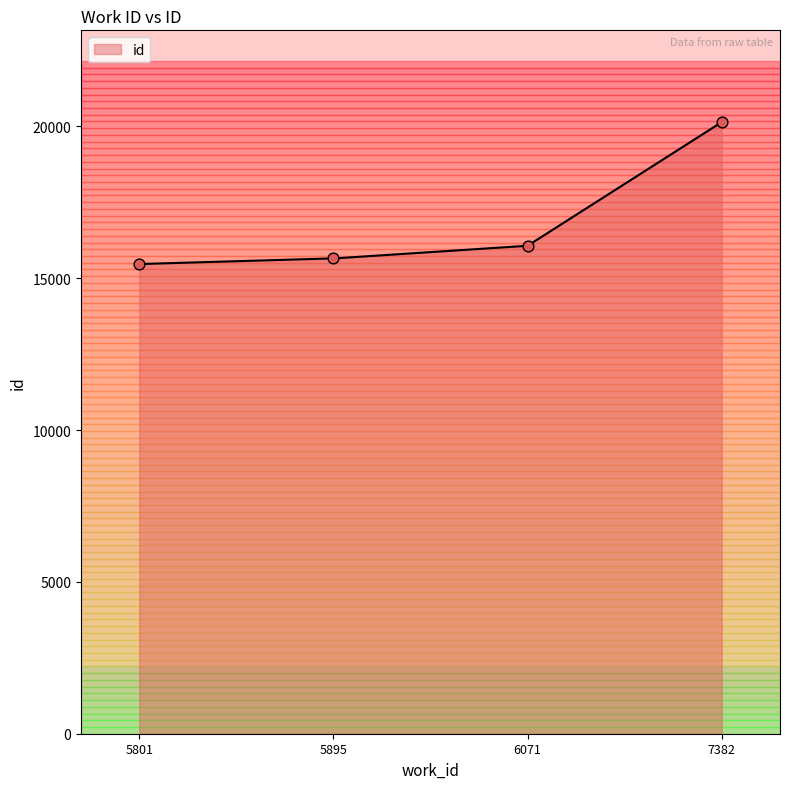

What is the ratio of the value at 7382 to the value at 5801?

1.3